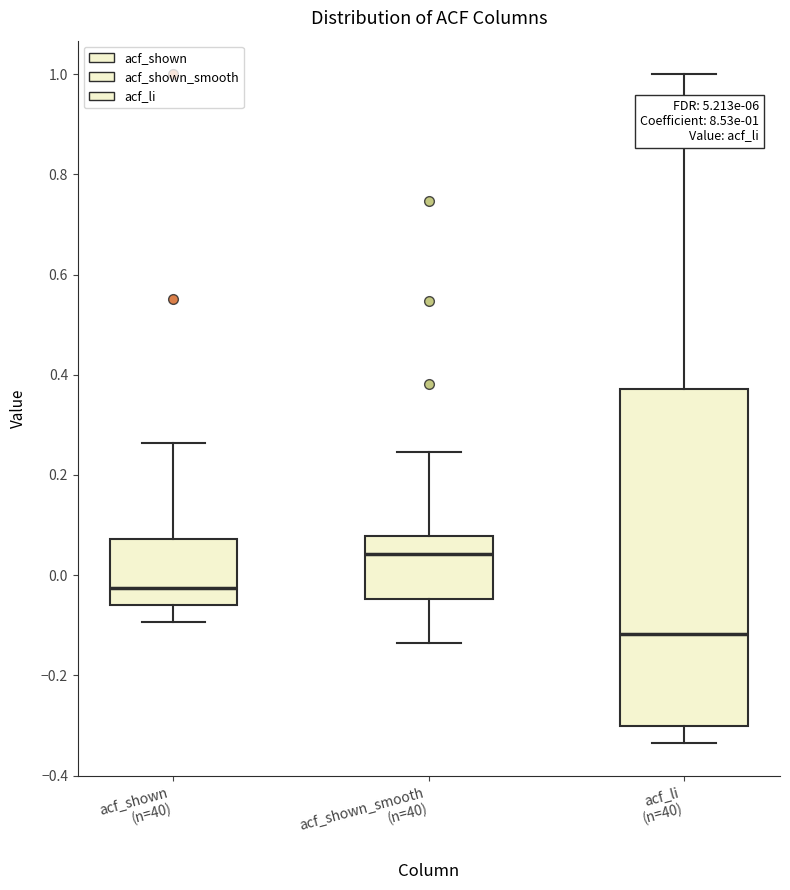

Comparing the boxes themselves (not the whiskers), which one is the tallest?

acf_li (n=40)